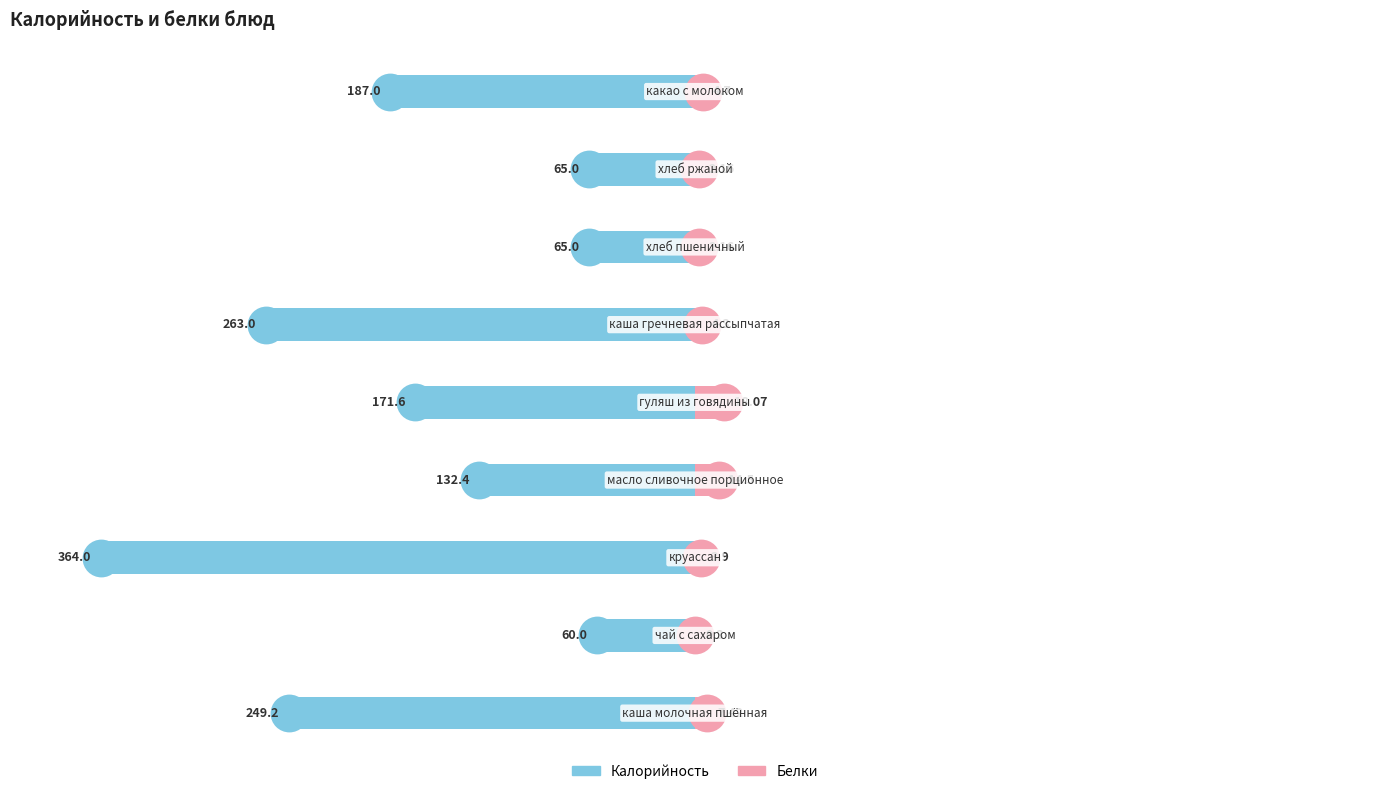

What is the average value of the Калорийность series?

-173.0